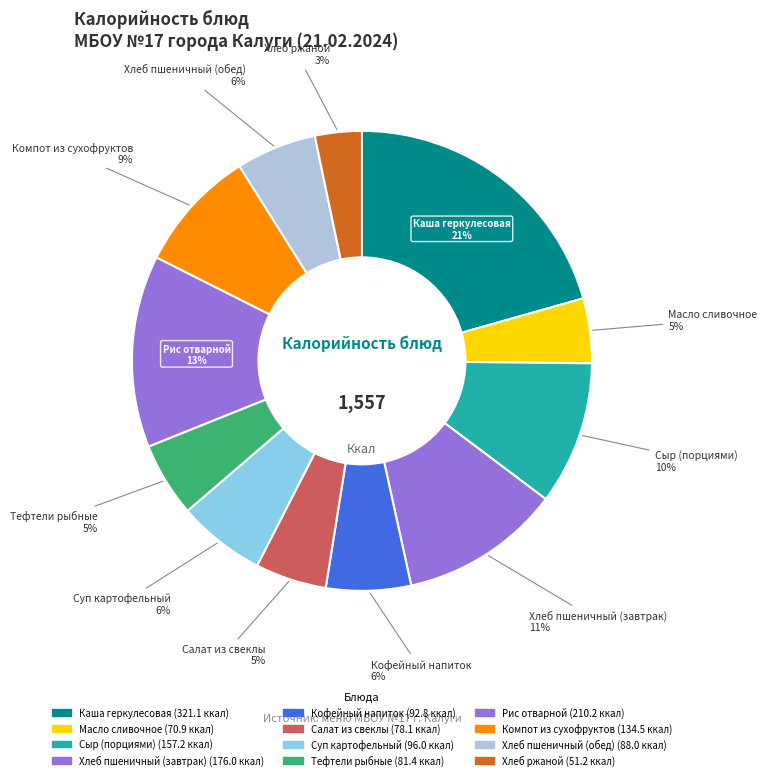

Which slice is the smallest?

Хлеб ржаной